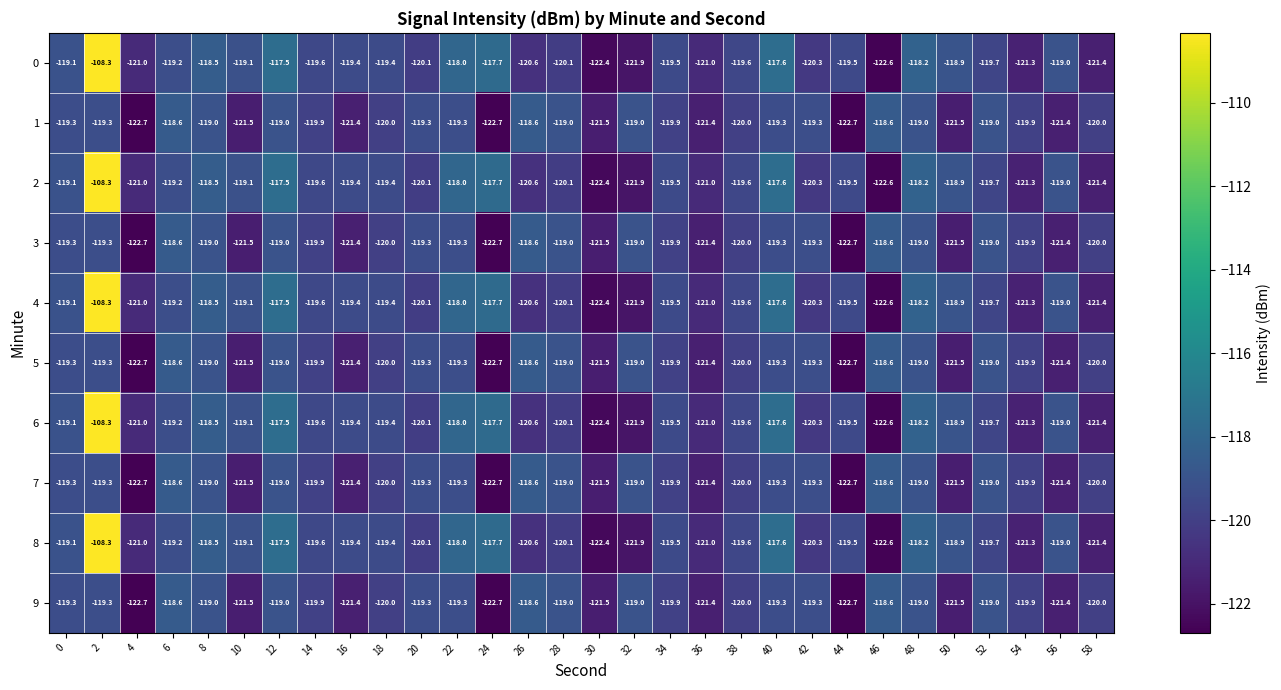

What is the sum of all 5 values?

-3602.1